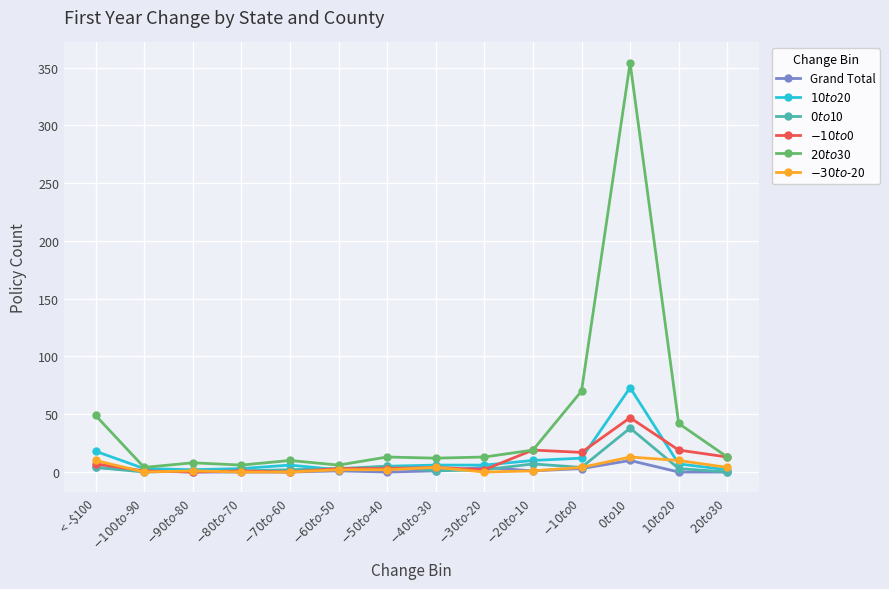

At which label does Grand Total first exceed 1?

< -$100